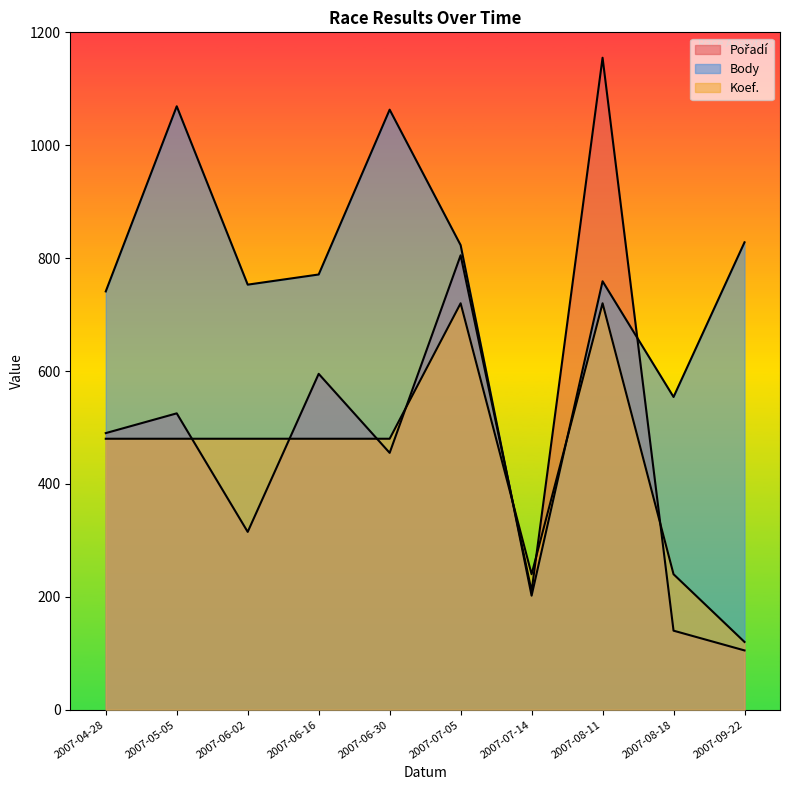

What is the approximate value of Pořadí at 2007-06-02?

315